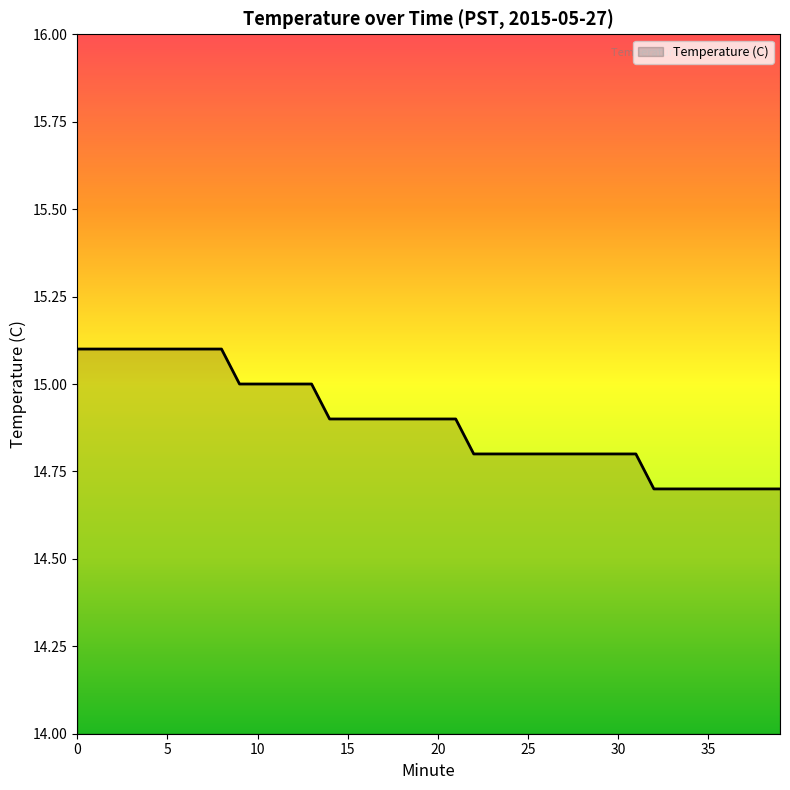

What is the difference between the maximum and minimum values?

0.4